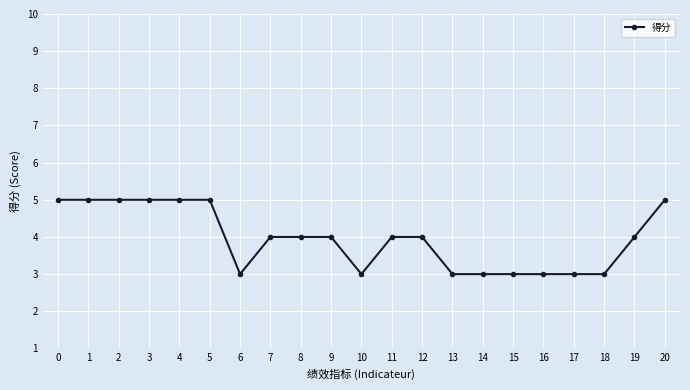

What is the value of the 20th point from the left?

4